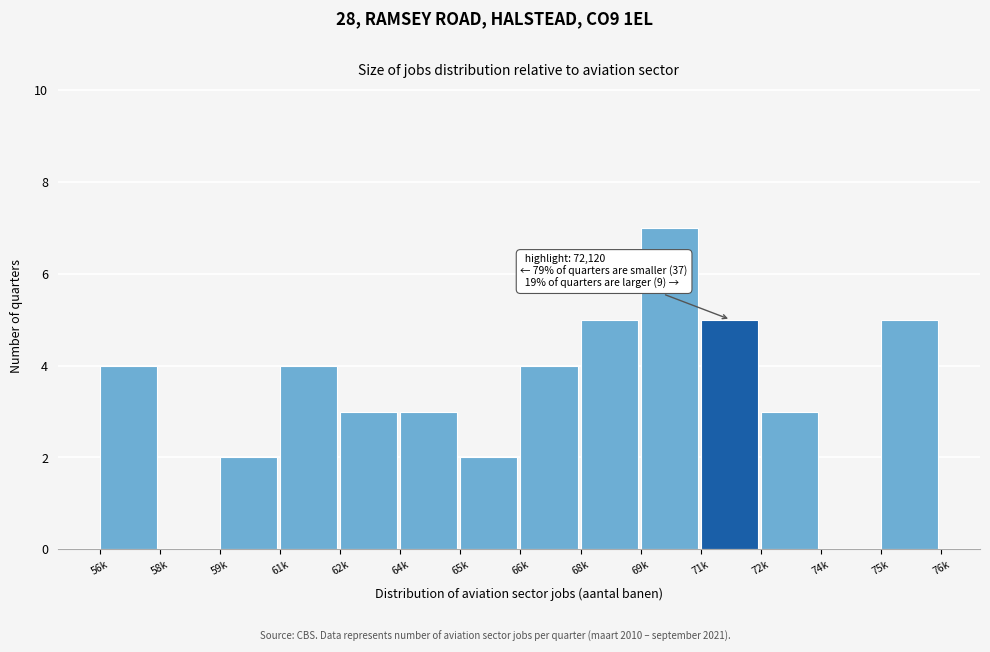

Reading left to right, what are all the values shown in this chart?

56k=4	58k=0	59k=2	61k=4	62k=3	64k=3	65k=2	66k=4	68k=5	69k=7	71k=5	72k=3	74k=0	75k=5